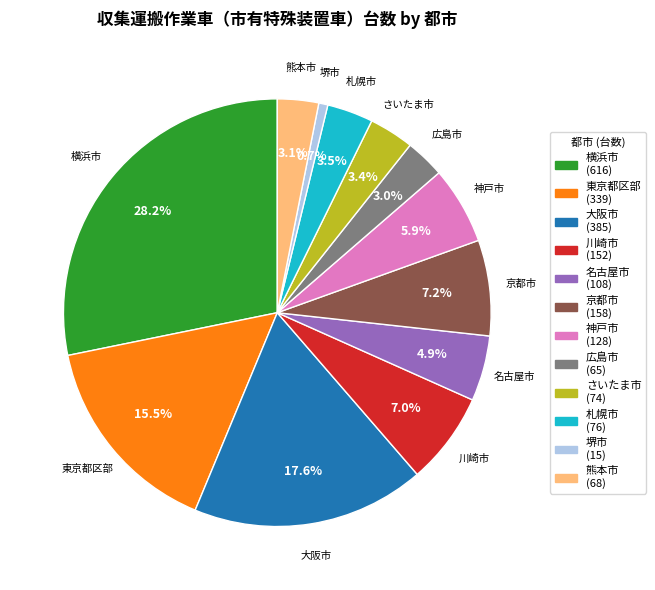

How many slices are in this pie chart?

12